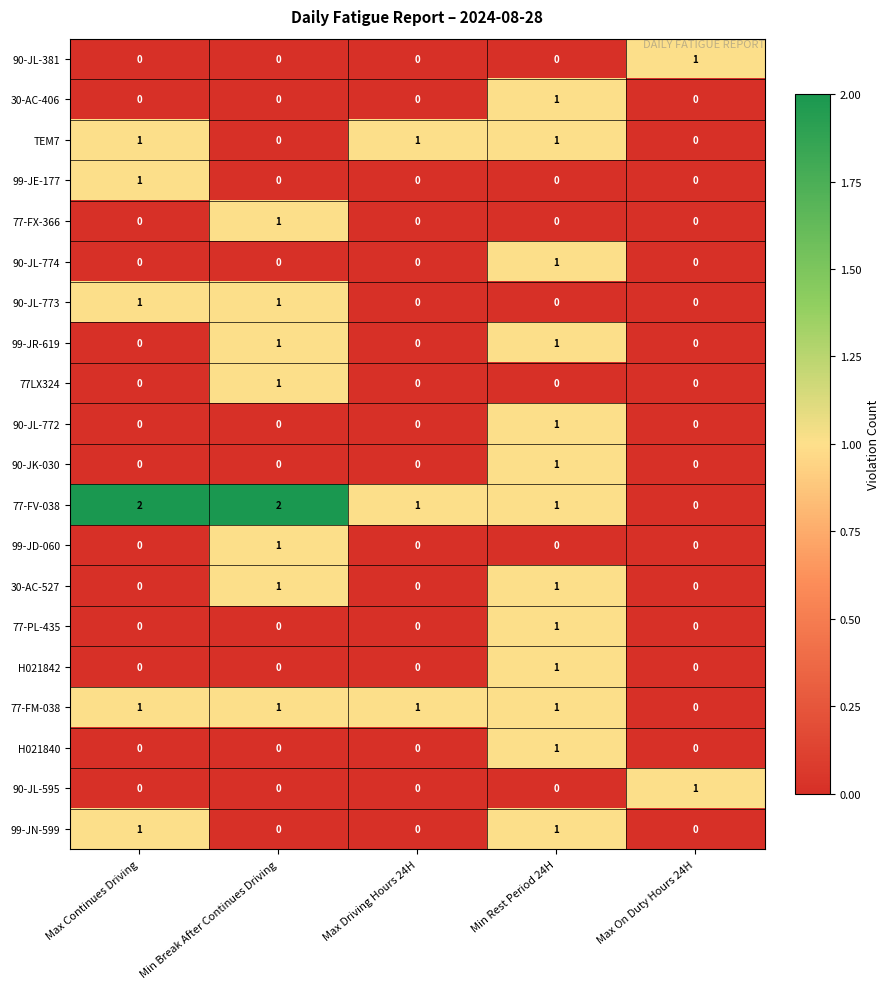

Which series has the widest spread of values?

77-FV-038